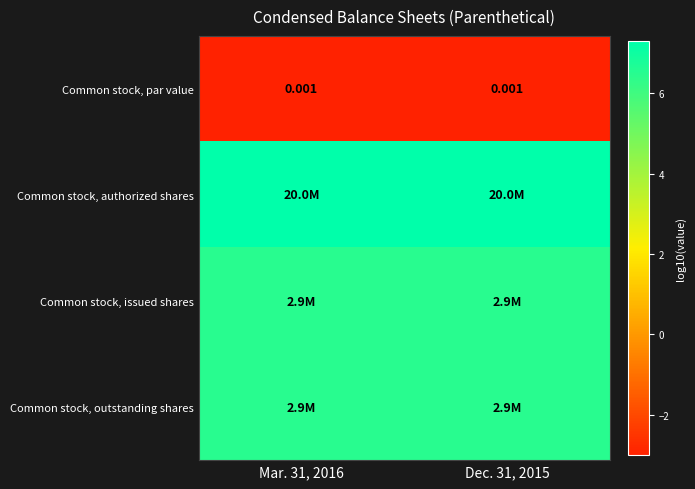

What is the maximum value for Common stock, outstanding shares?

6.5